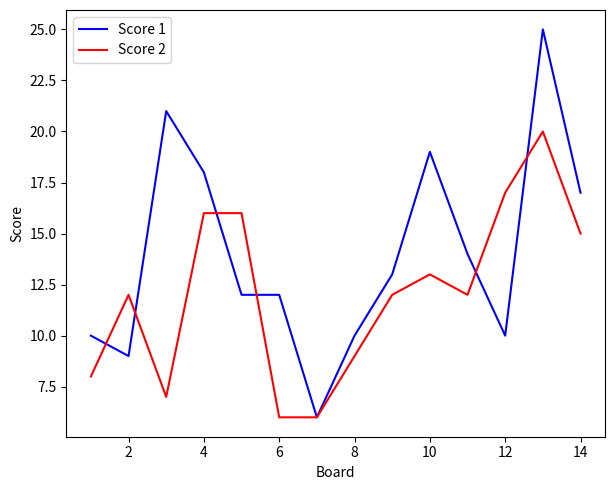

List the series in order of their peak value, lowest first.

Score 2, Score 1